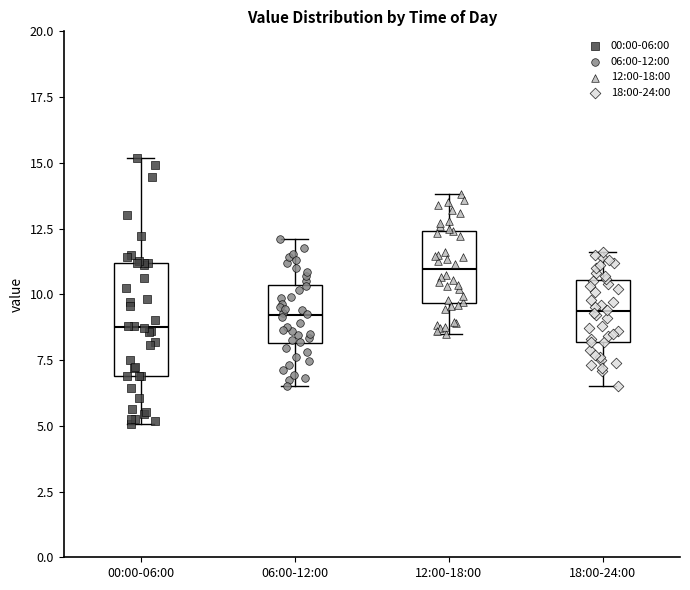

Which box has the highest median line?

12:00-18:00